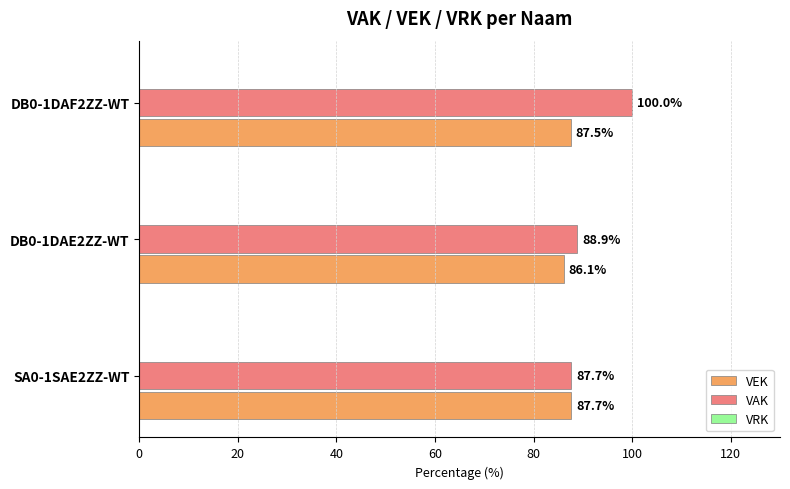

Which series has the largest total across all categories?

VAK